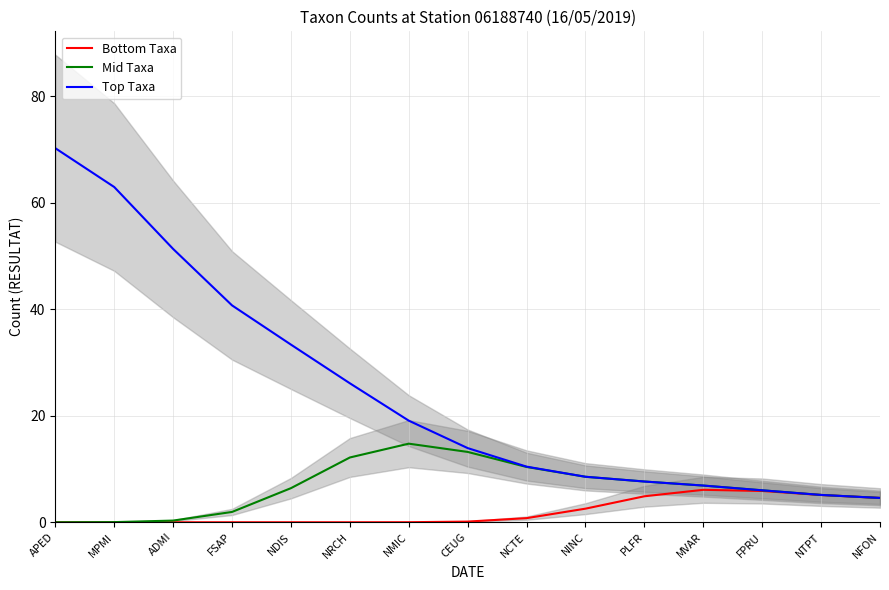

What is the value of the Top Taxa point at the 8th from the left?

13.9